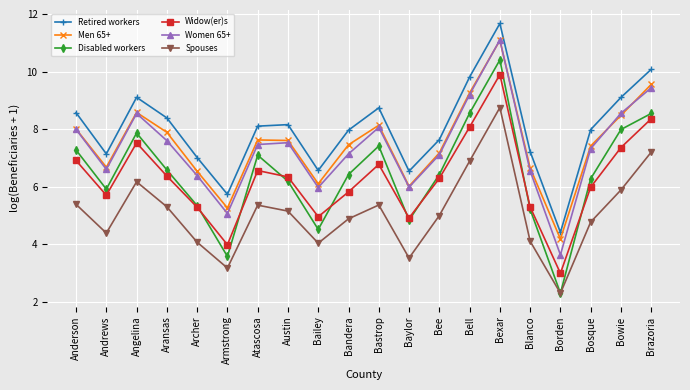

What position from the left is Anderson?

1